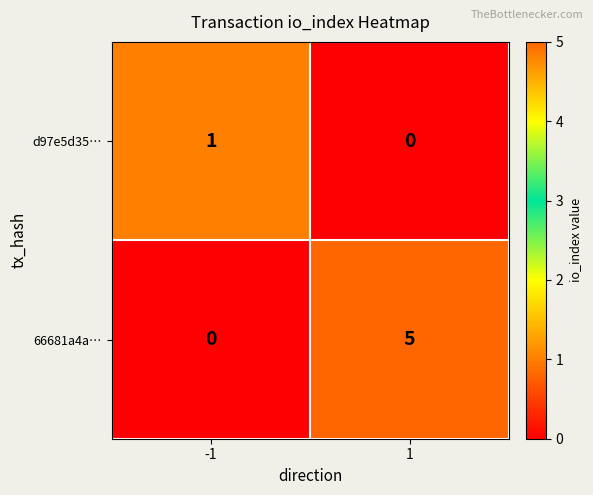

True or false: 66681a4a… has a value of 0 at -1.

True